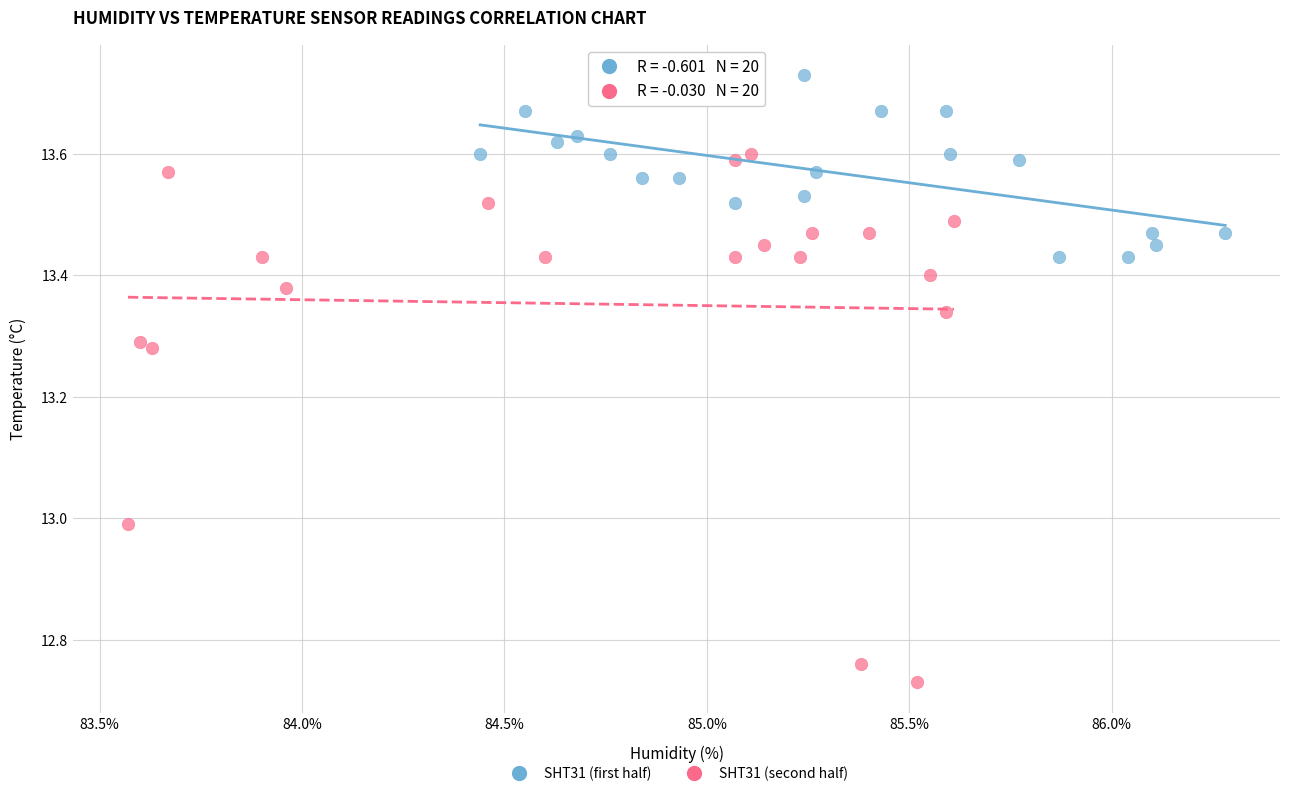

What are all the series names shown in the legend?

SHT31 (first half), SHT31 (second half)